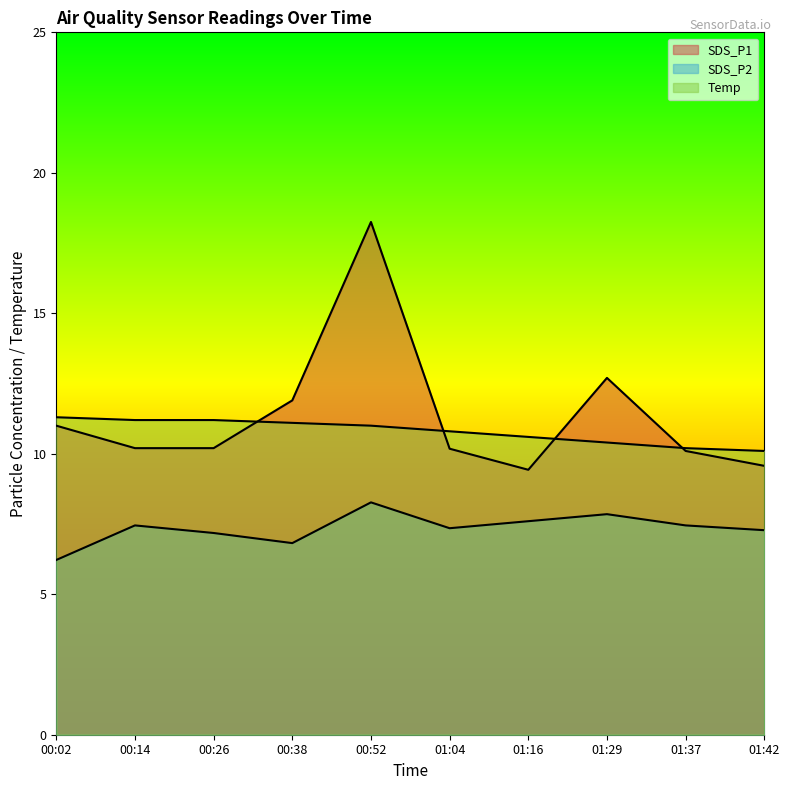

What is the difference between the maximum and minimum values in the SDS_P1 series?

8.8